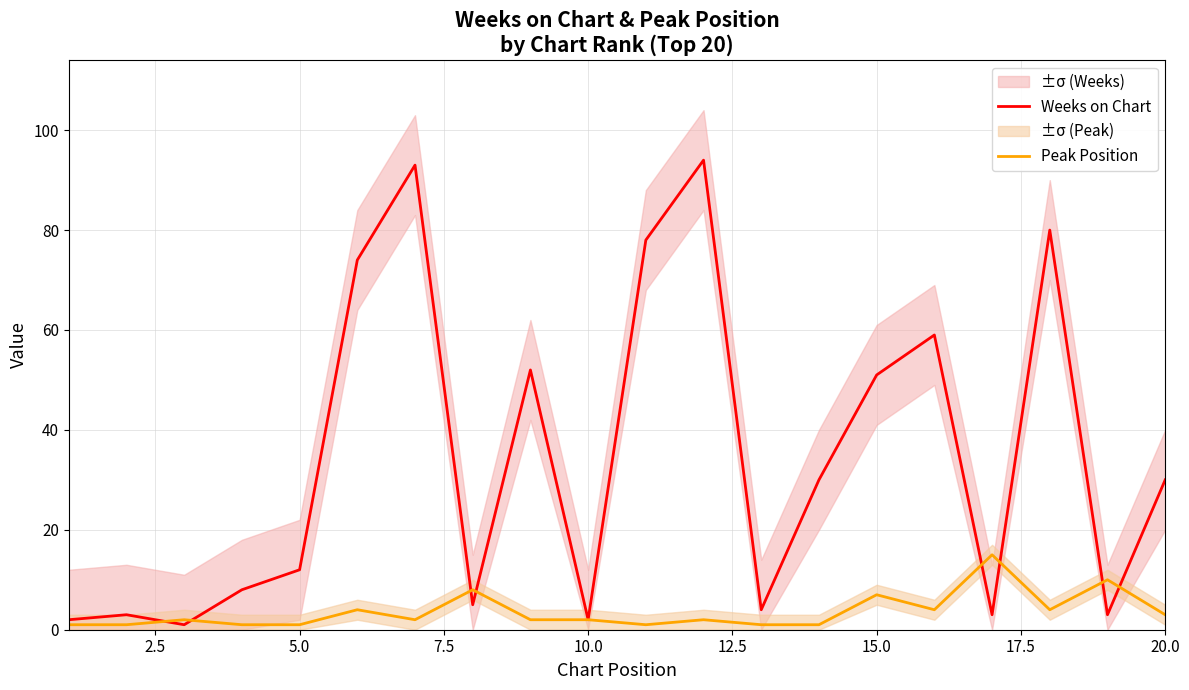

What is the maximum value for Peak Position?

15